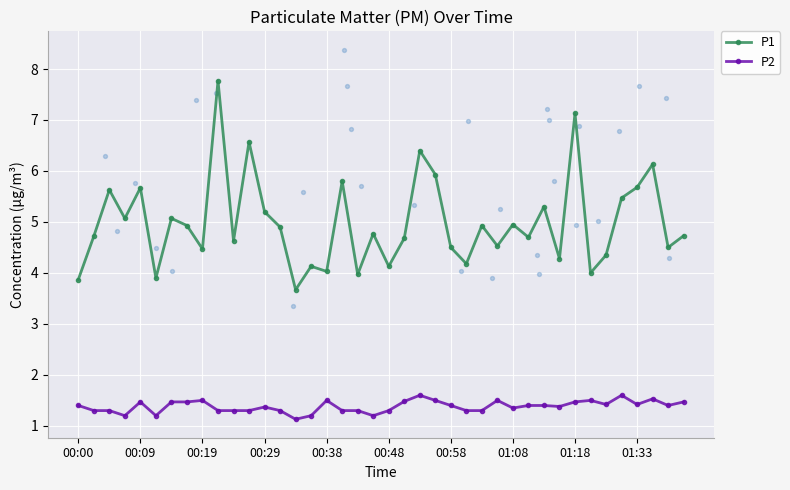

What are all the series names shown in the legend?

P1, P2